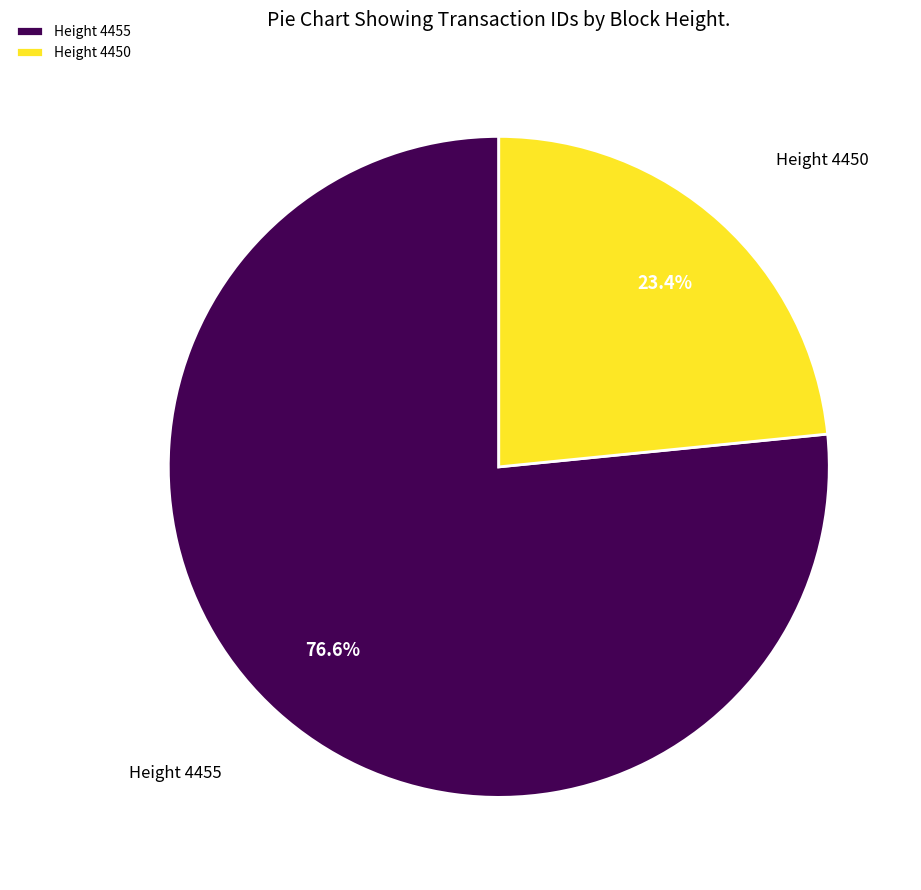

Is it true that Height 4450 is 23% of the pie?

True